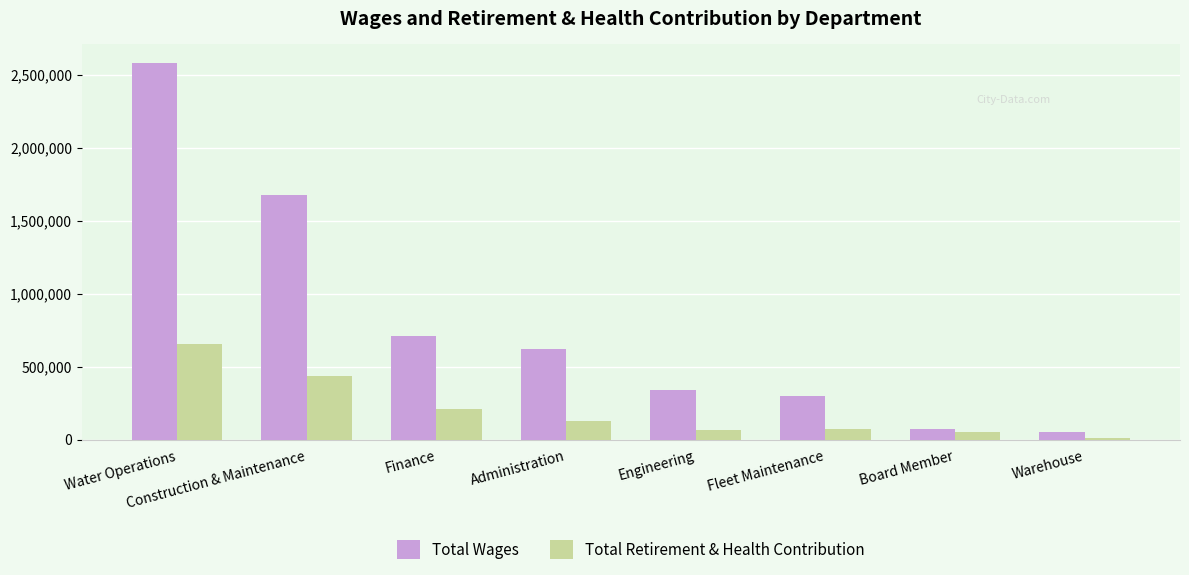

Rank the series by their average value, from highest to lowest.

Total Wages, Total Retirement & Health Contribution